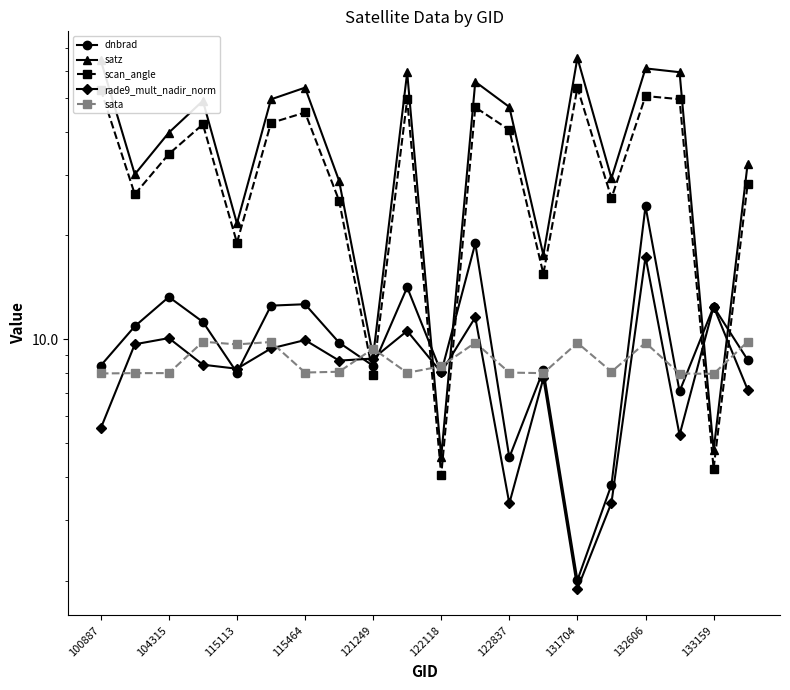

True or false: satz has a value of 55.8 at 11.

True